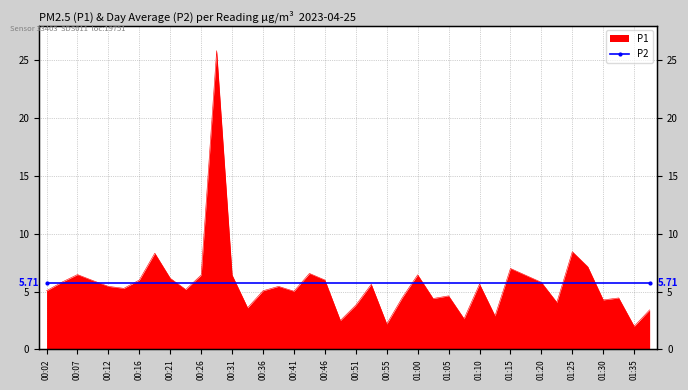

What is the difference between the values at 01:22 and 01:00?

2.4